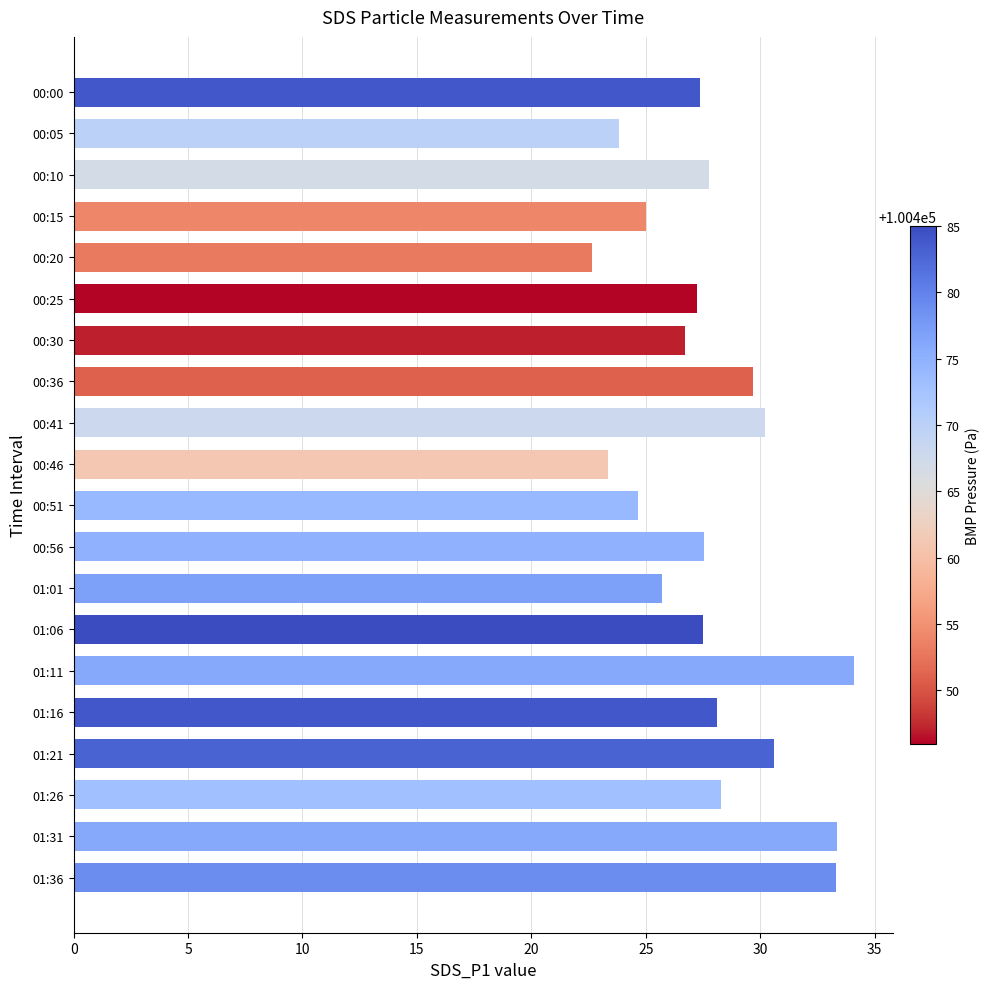

Read the value at 00:00.

27.4